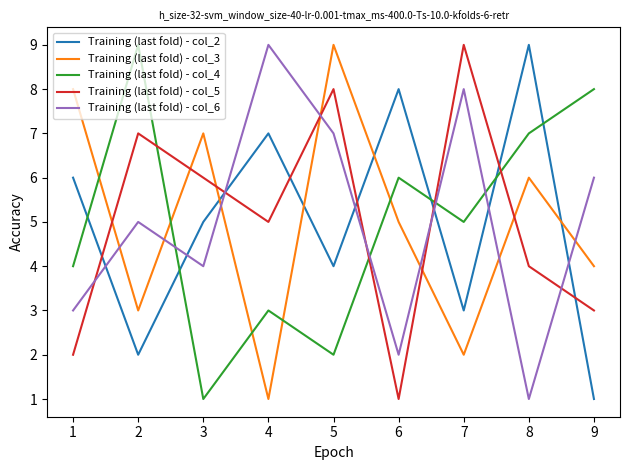

What is the maximum value for Training (last fold) - col_5?

9